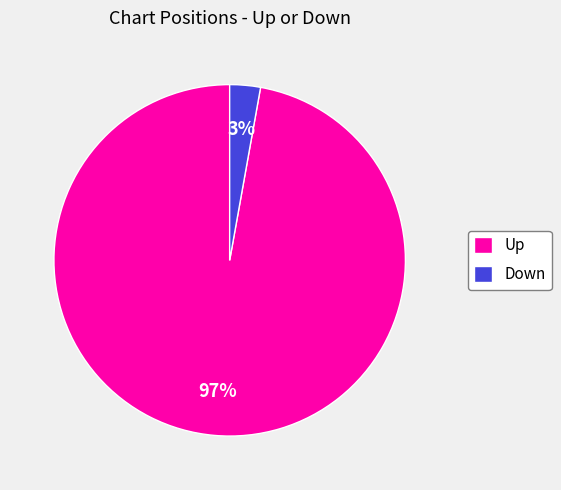

How many slices are in this pie chart?

2